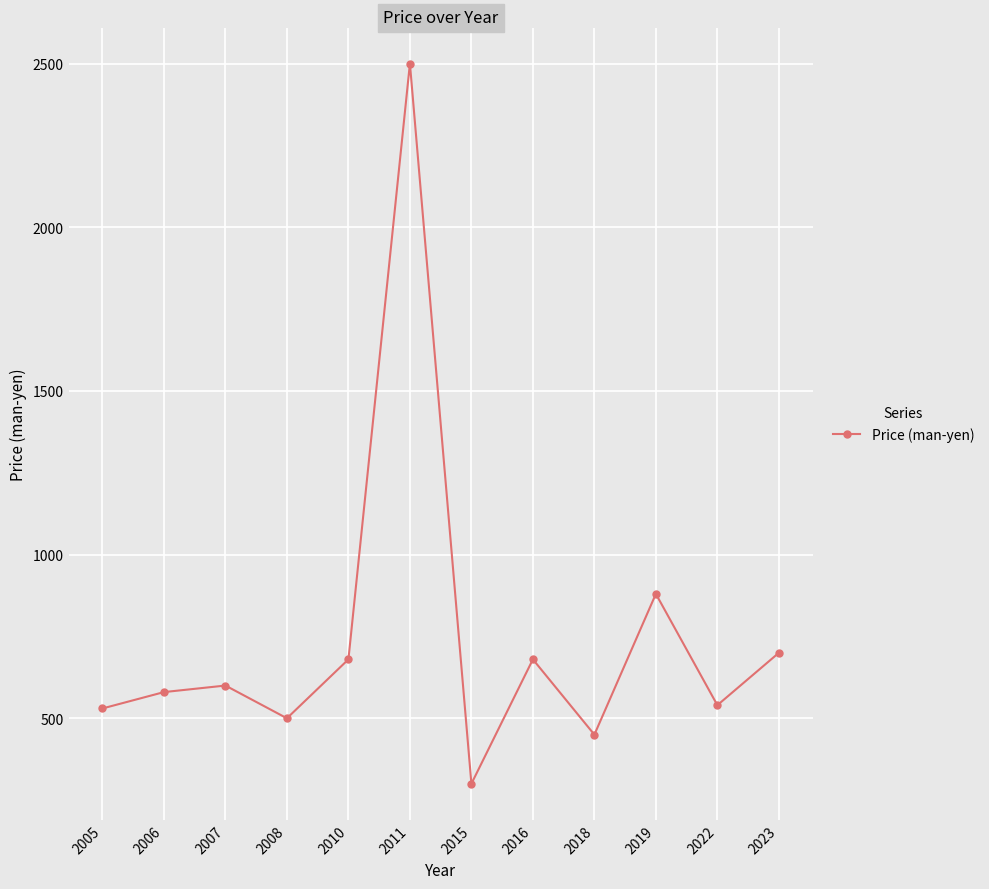

Count the number of data series in this chart.

1